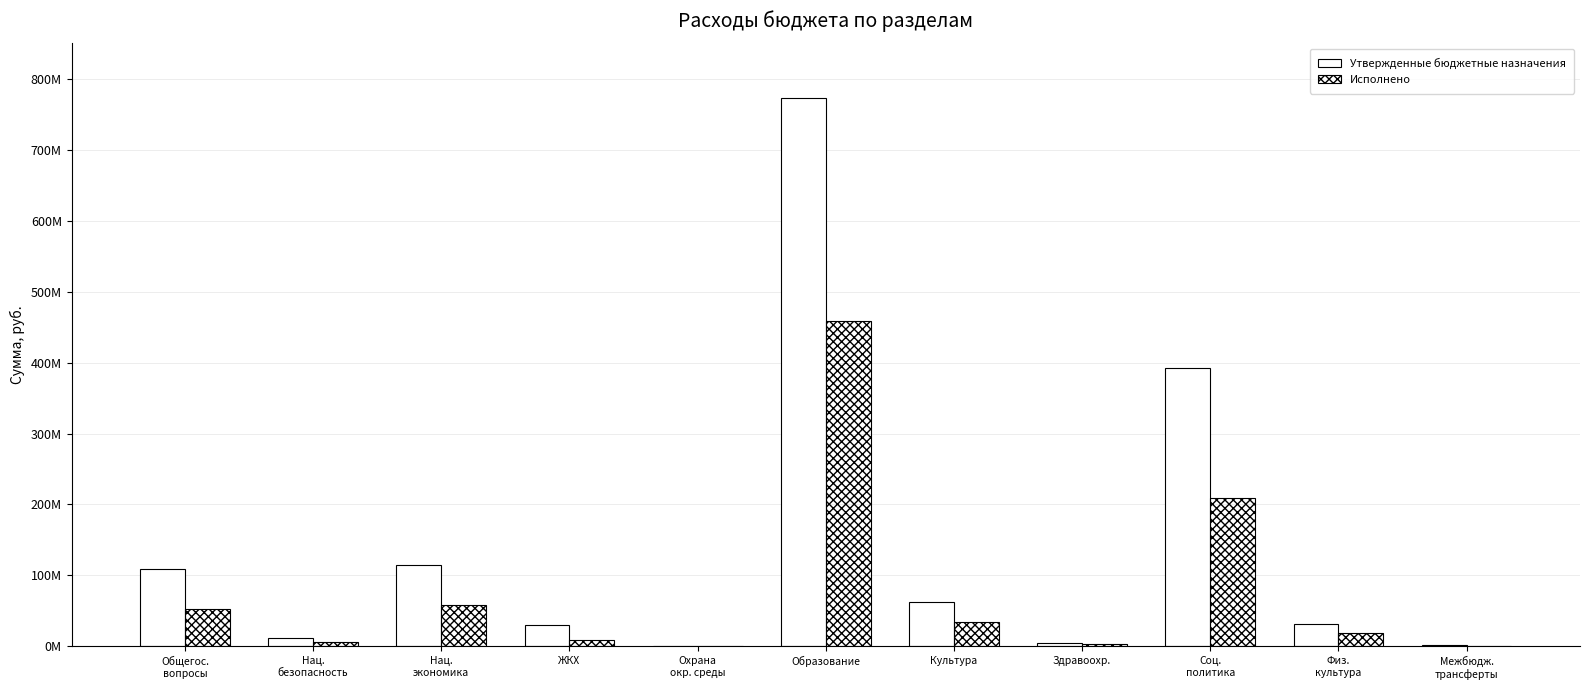

What are all the series names shown in the legend?

Утвержденные бюджетные назначения, Исполнено